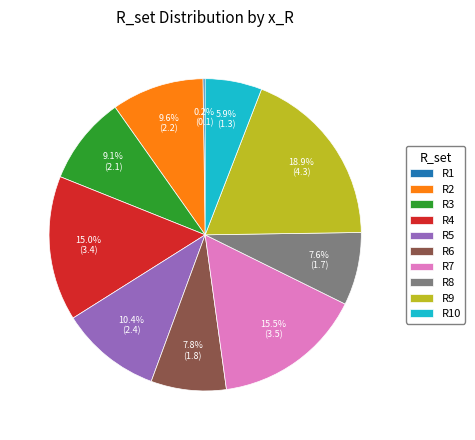

What is the largest slice in the pie chart?

R9